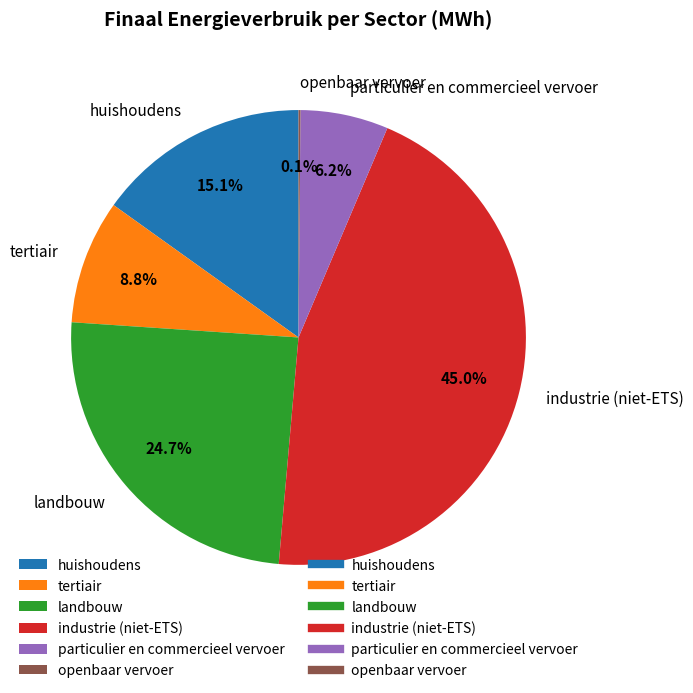

Which slice is the largest?

industrie (niet-ETS)